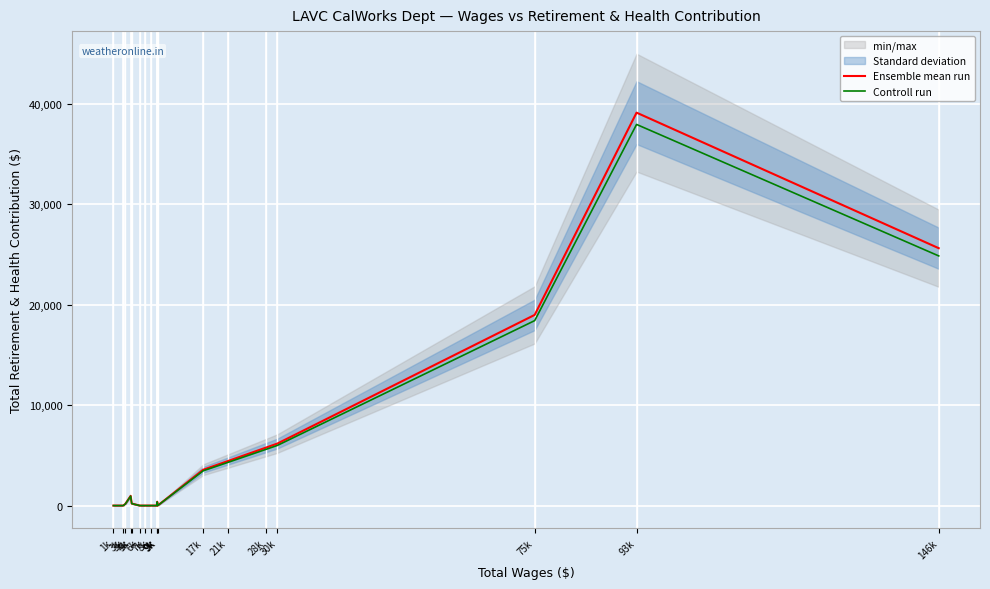

The Ensemble mean run series shows 0.0 at 9k. True or false?

True